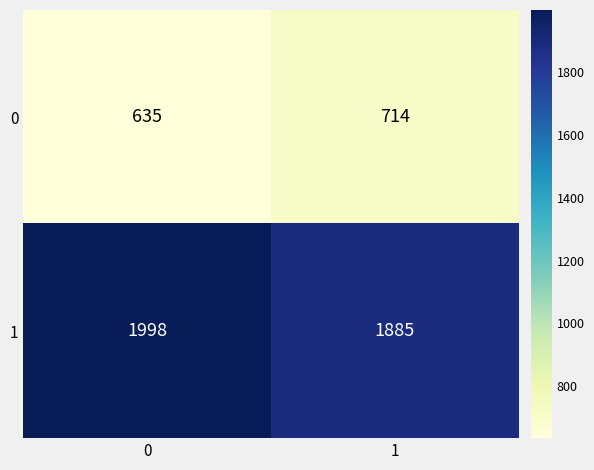

Which series has the largest total across all categories?

1